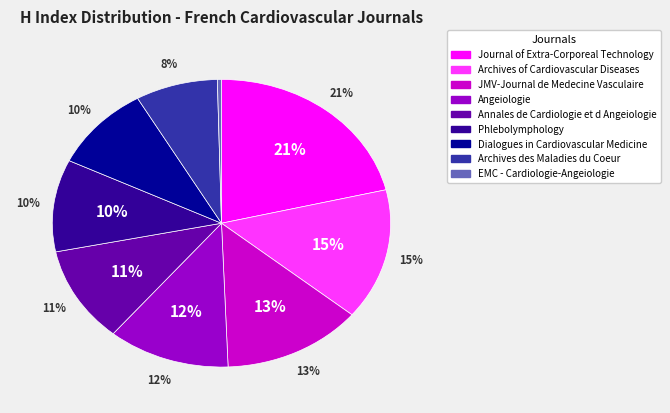

What percentage is the Angeiologie slice, to the nearest percent?

12%